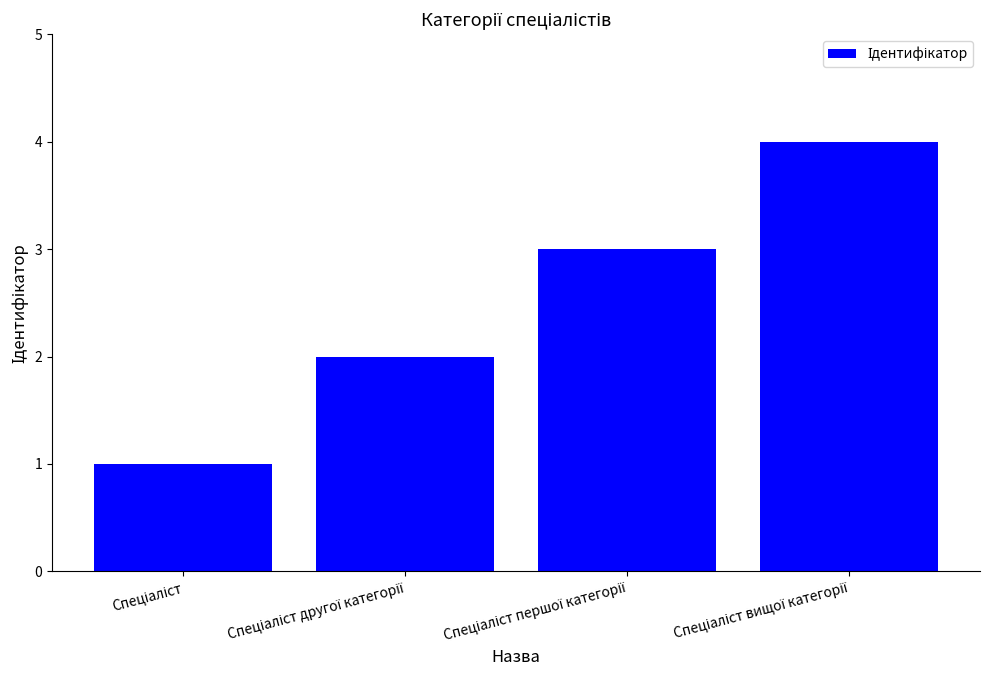

What is the sum of all values?

10